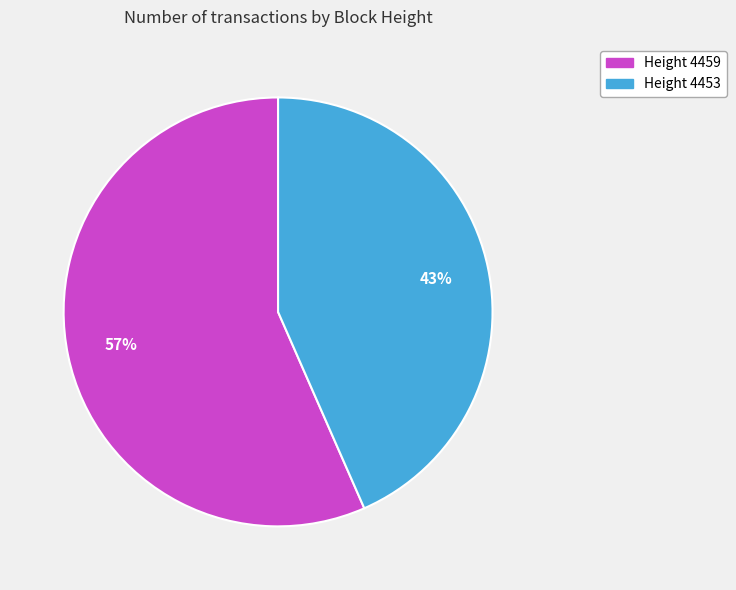

Which slice is the largest?

4459